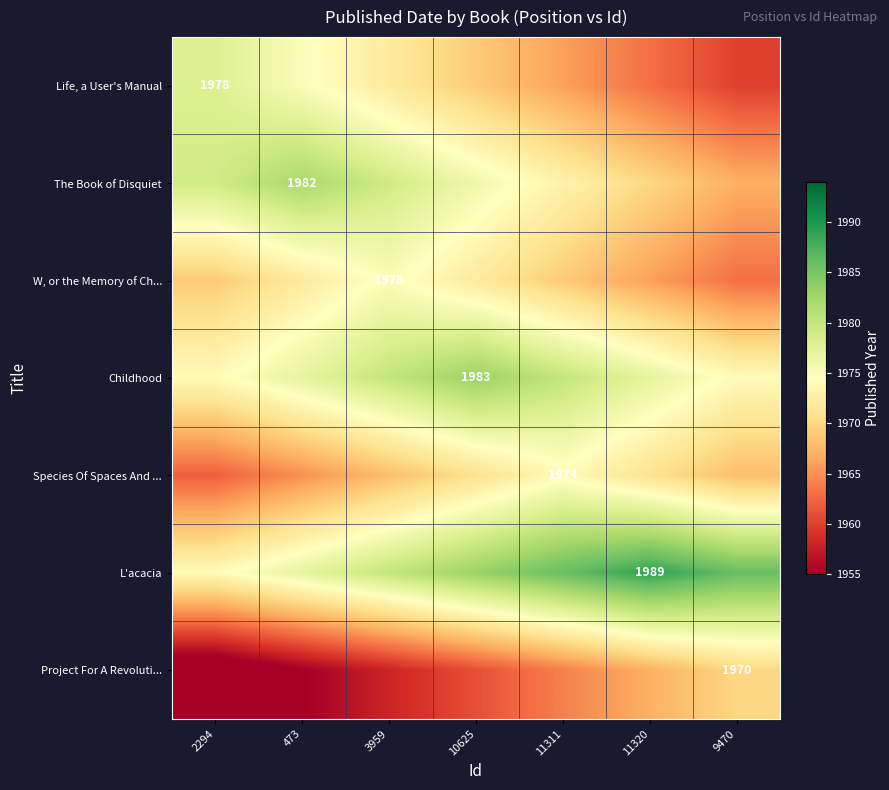

True or false: Species Of Spaces And ... has a value of 602 at 11311.

False